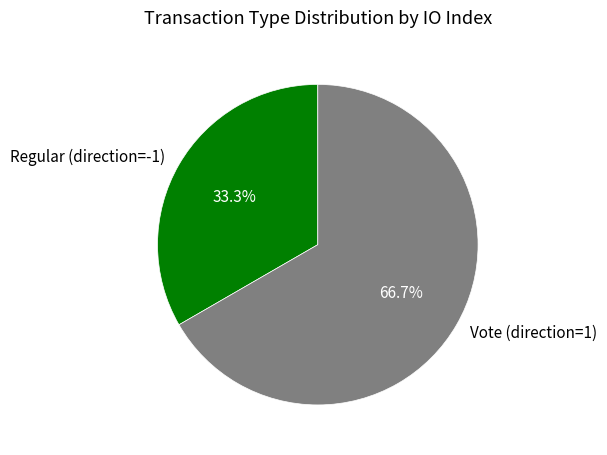

True or false: Vote (direction=1) accounts for 78% of the total.

False